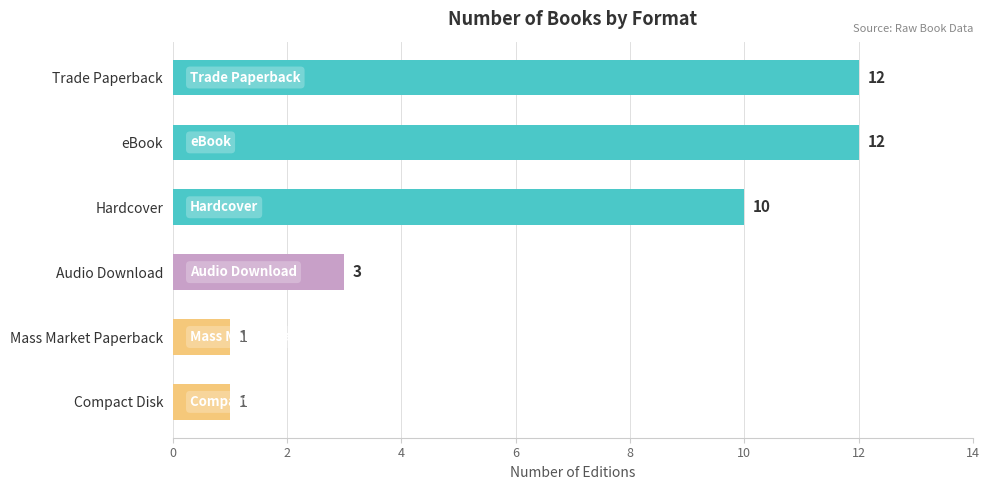

What is the value of the 4th bar from the top?

3